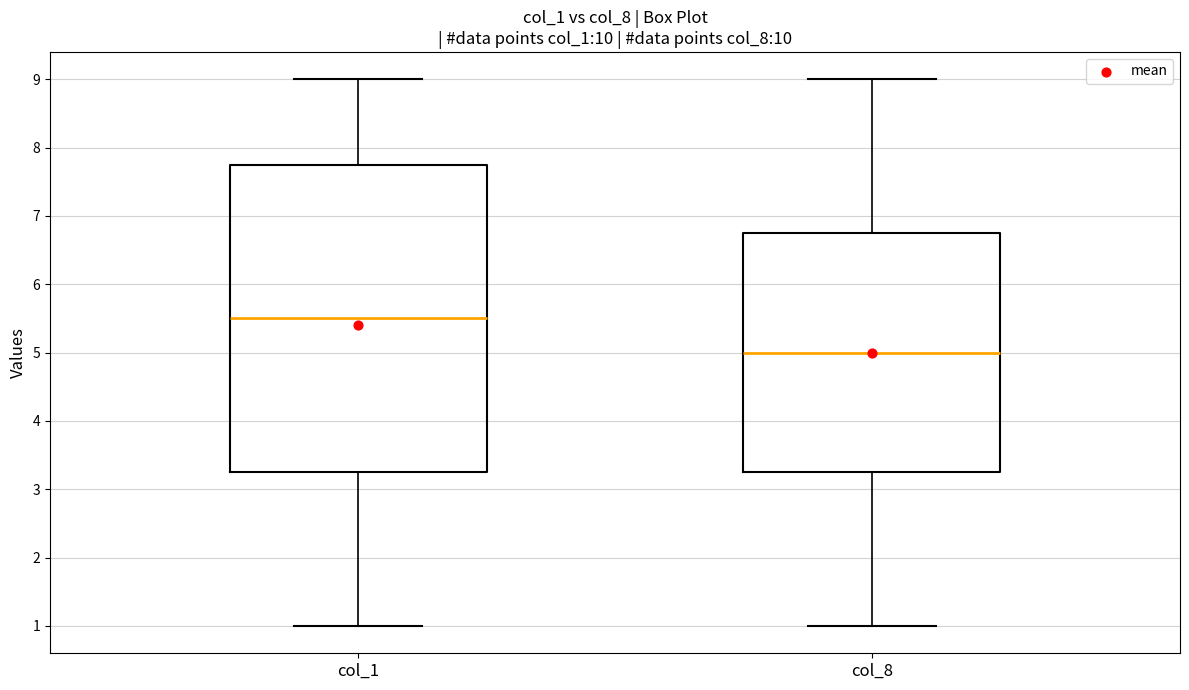

Where does the lower whisker of the box for col_8 end on the y-axis? The values are not printed on the chart, so give them approximately, as read against the axis.

1.0